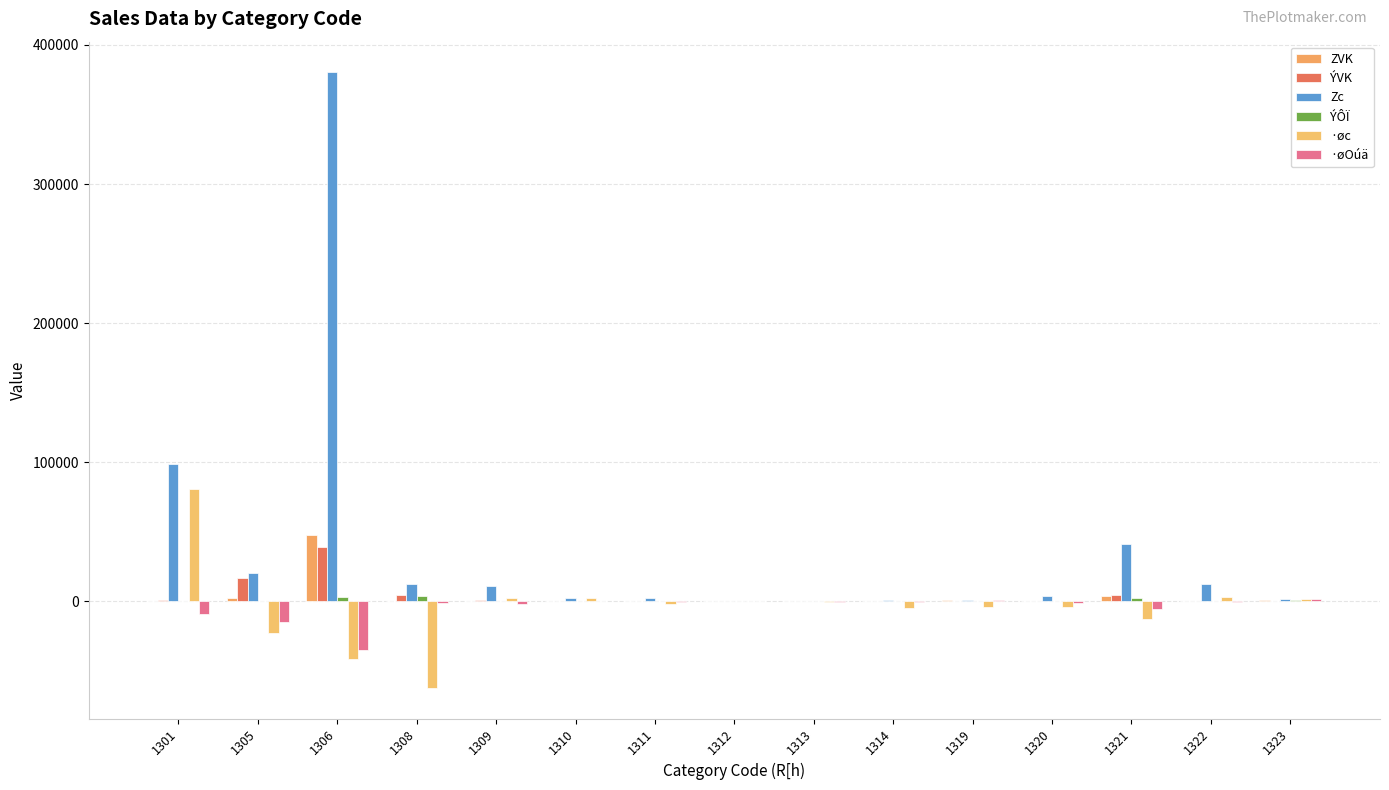

Which series has the largest total across all categories?

Zc